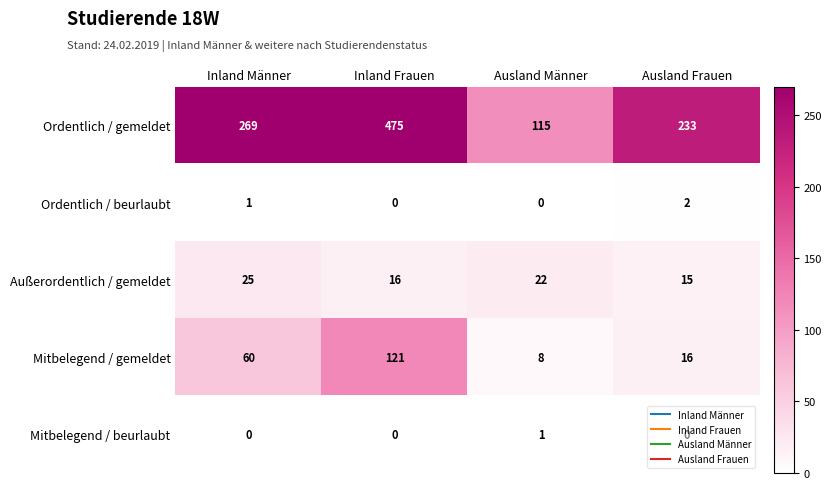

The Ordentlich / gemeldet series shows 389 at Inland Männer. True or false?

False